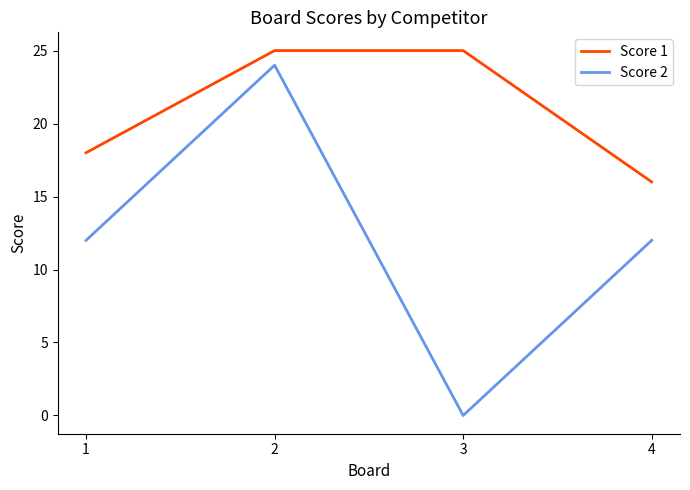

True or false: Score 1 and Score 2 cross at least once.

False